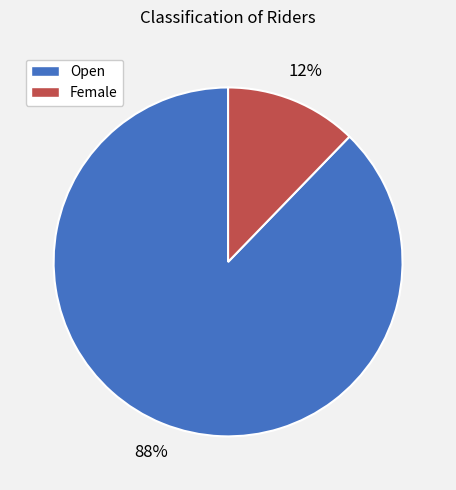

What is the largest slice in the pie chart?

Open